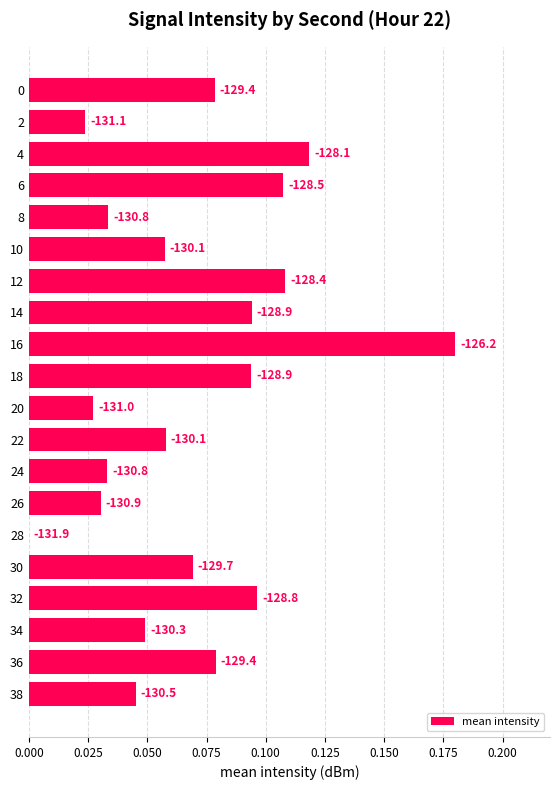

Are the bars horizontal?

Yes